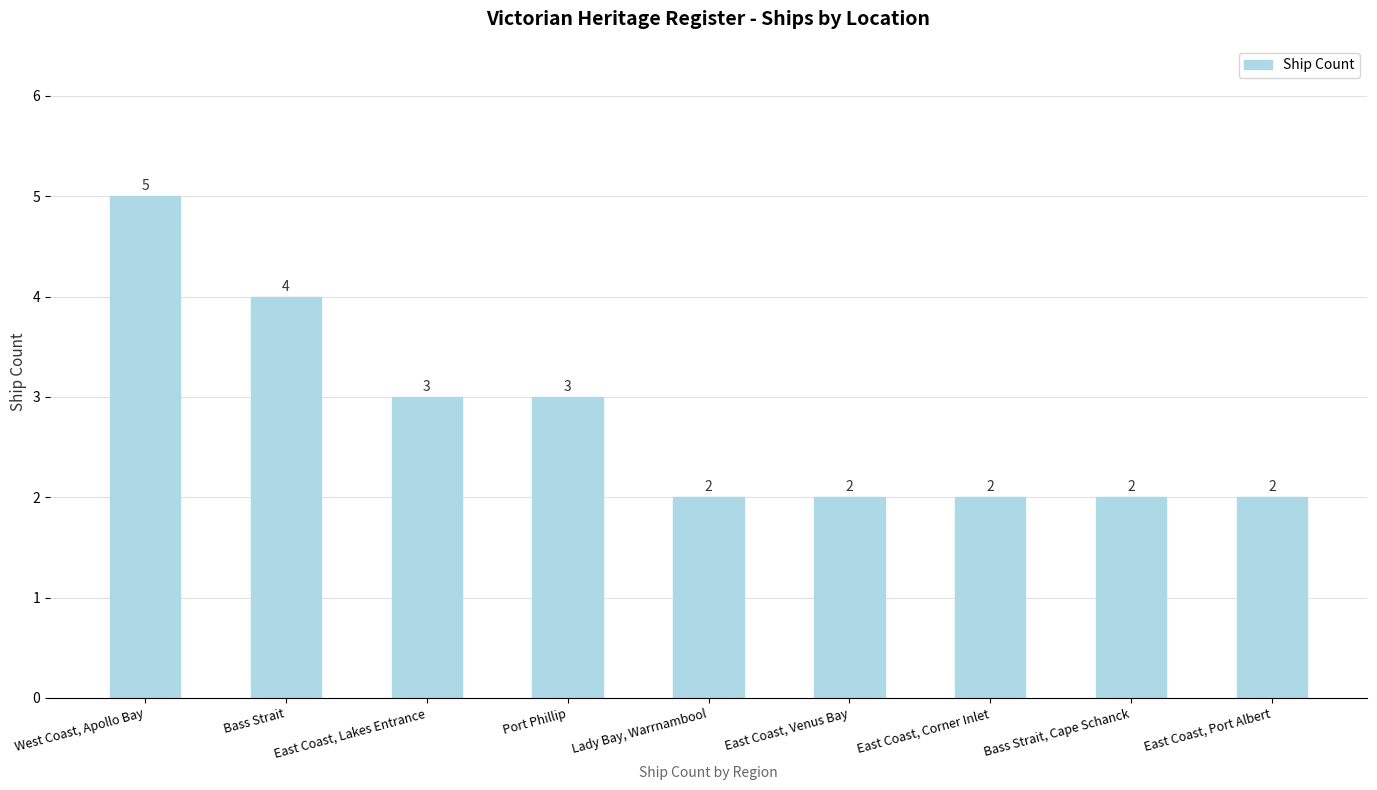

Read the value at Bass Strait.

4